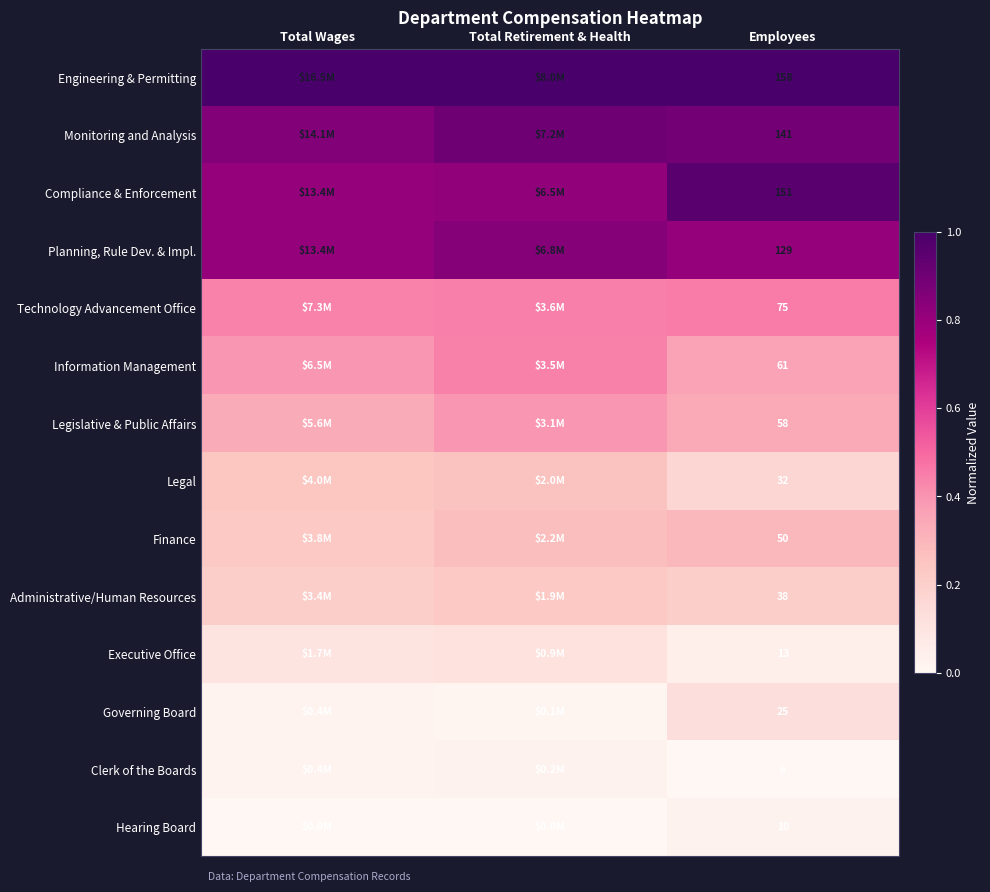

Count the number of categories in the chart.

3